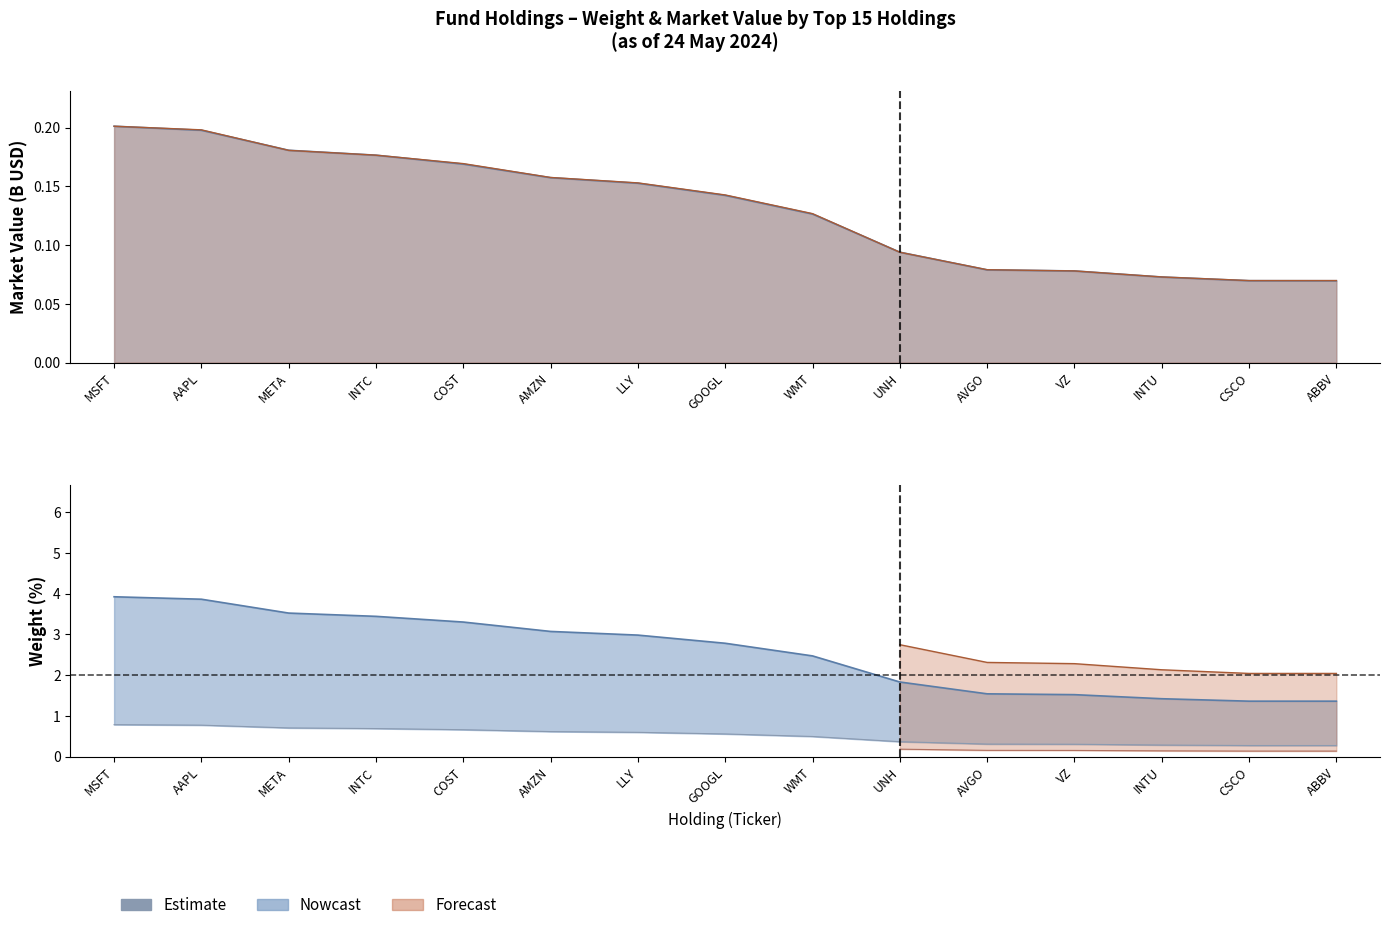

Is the value of Nowcast at AAPL greater than the value of Market Value (B USD) at INTC?

Yes